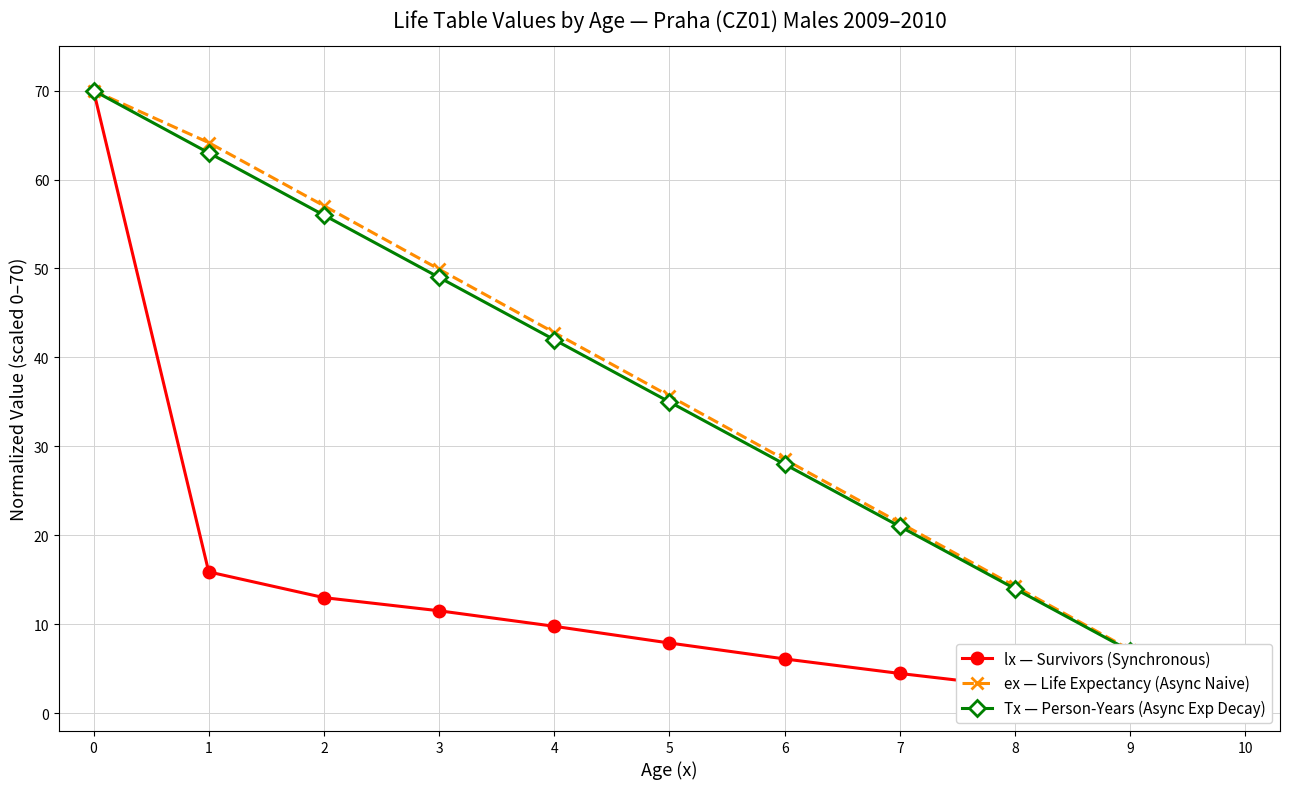

Is it true that ex — Life Expectancy (Async Naive) equals 70.0 at 0?

True